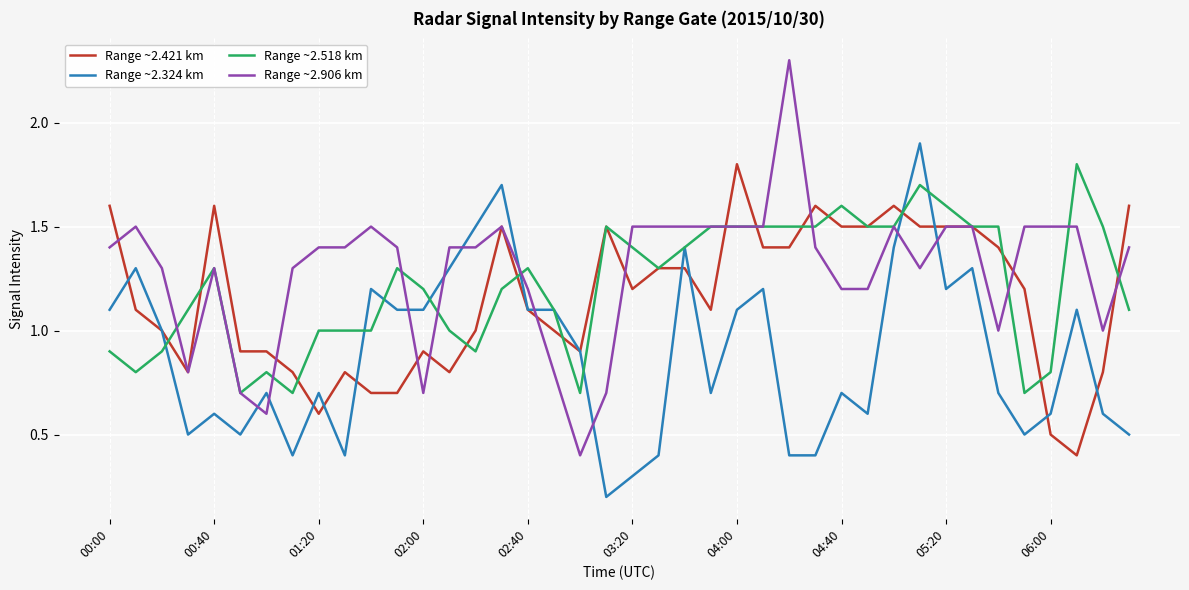

What is the minimum value for Range ~2.518 km?

0.7